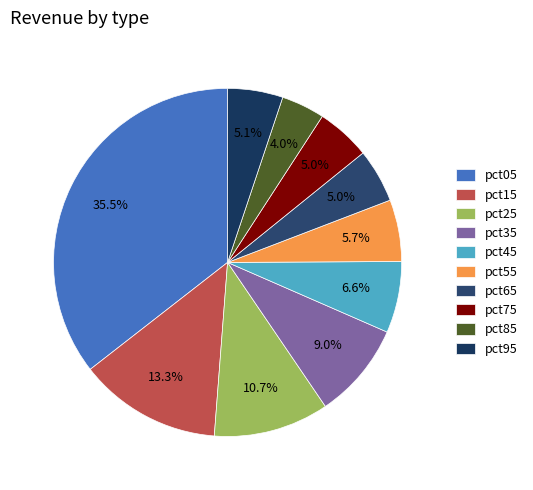

Is pct75 the majority of the pie?

No